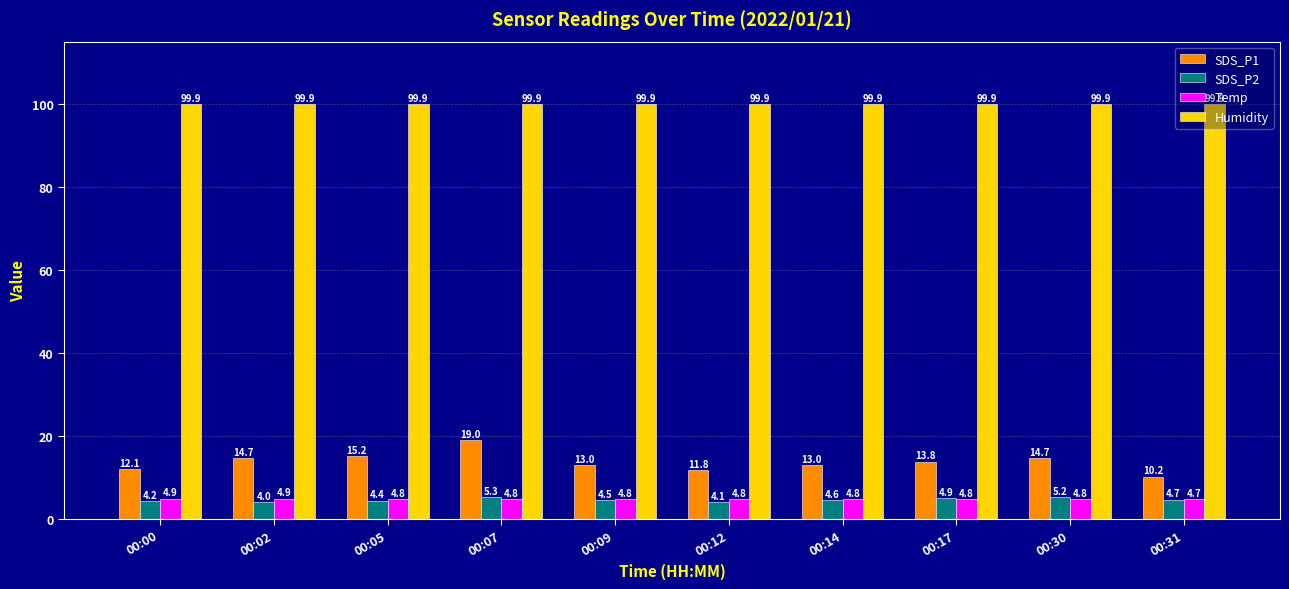

Reading right to left, extract all data points from this chart.

SDS_P1: 00:31=10.2	00:30=14.7	00:17=13.8	00:14=13.0	00:12=11.8	00:09=13.0	00:07=19.0	00:05=15.2	00:02=14.7	00:00=12.1
SDS_P2: 00:31=4.7	00:30=5.2	00:17=4.9	00:14=4.6	00:12=4.1	00:09=4.5	00:07=5.3	00:05=4.4	00:02=4.0	00:00=4.2
Temp: 00:31=4.7	00:30=4.8	00:17=4.8	00:14=4.8	00:12=4.8	00:09=4.8	00:07=4.8	00:05=4.8	00:02=4.9	00:00=4.9
Humidity: 00:31=99.9	00:30=99.9	00:17=99.9	00:14=99.9	00:12=99.9	00:09=99.9	00:07=99.9	00:05=99.9	00:02=99.9	00:00=99.9